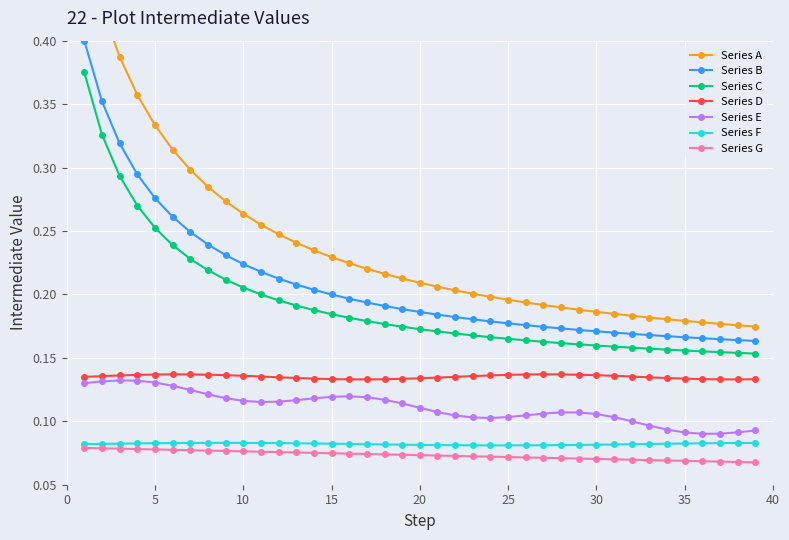

How many Series G values are between 0 and 1?

39